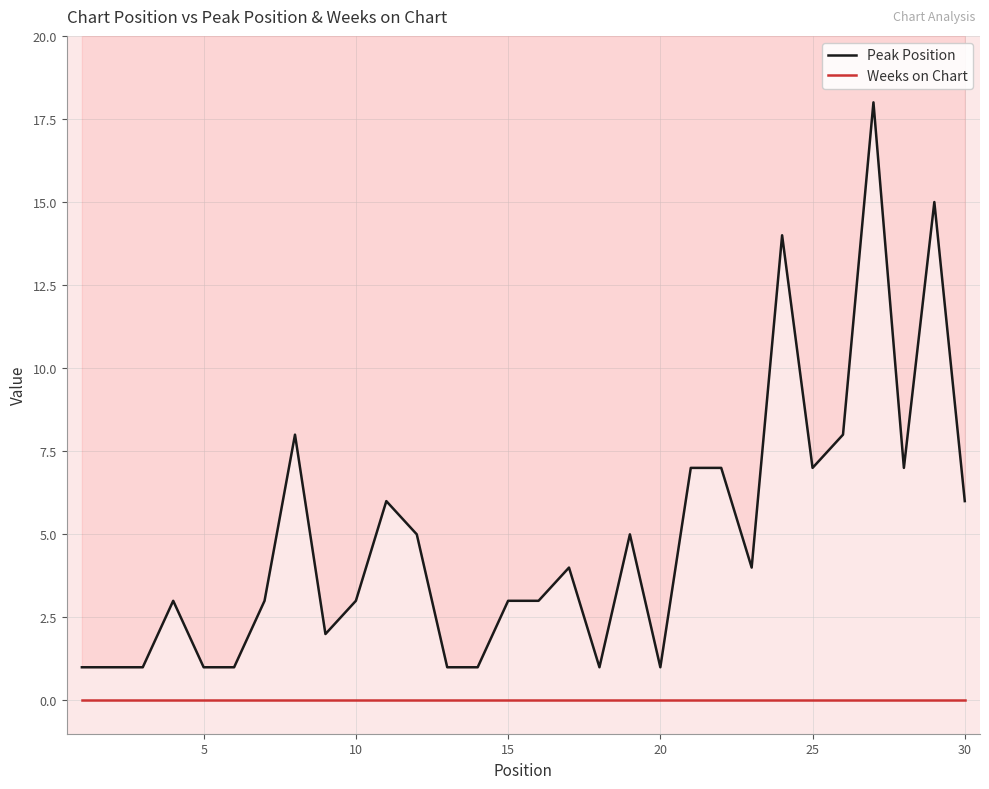

Rank the series by their average value, from lowest to highest.

Weeks on Chart, Peak Position